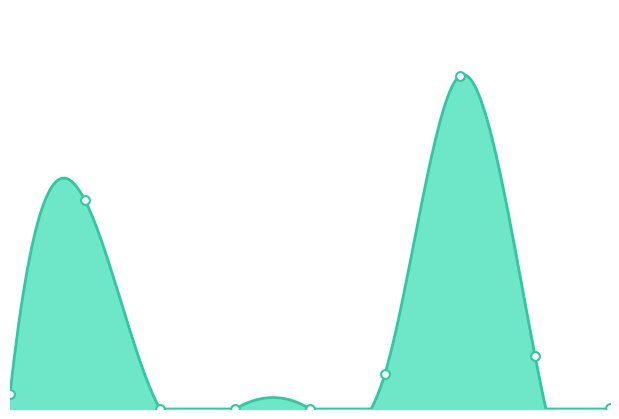

What is the change in value from 4 to 8?

+1564